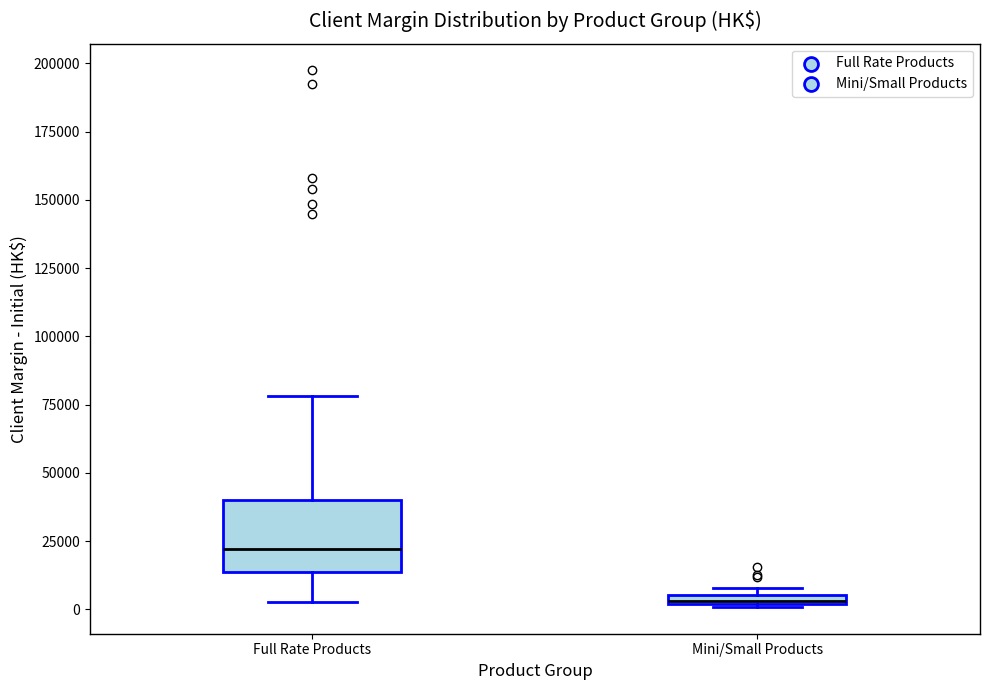

Which box has the lowest median line?

Mini/Small Products